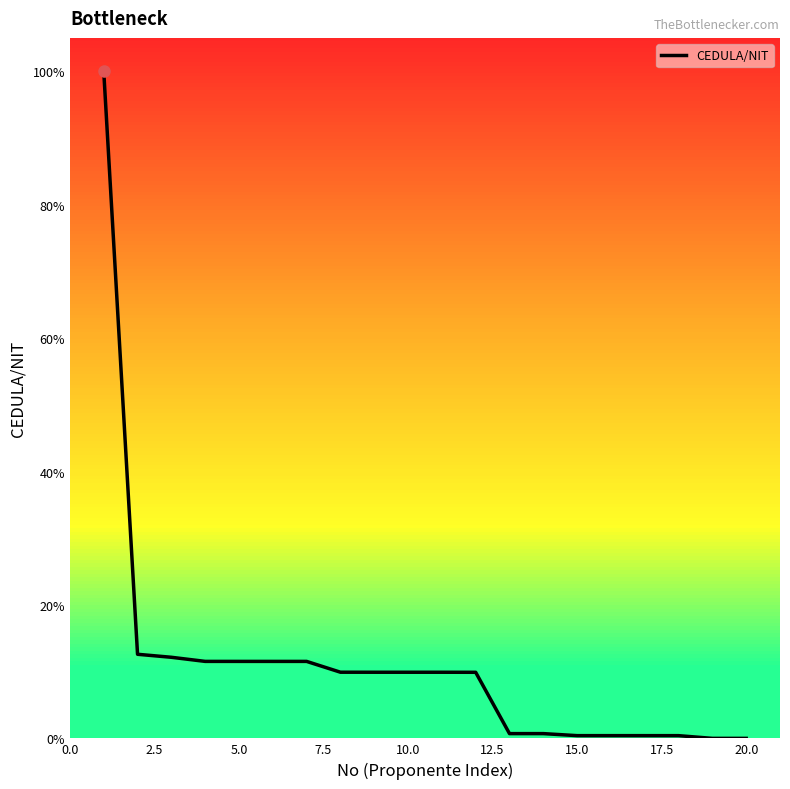

What is the maximum value shown in the chart?

100.0